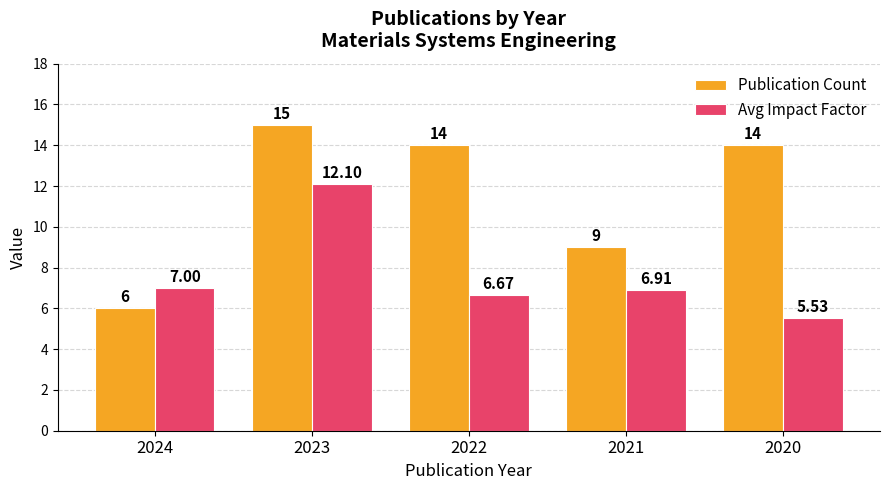

What is the maximum value shown in the chart?

15.0